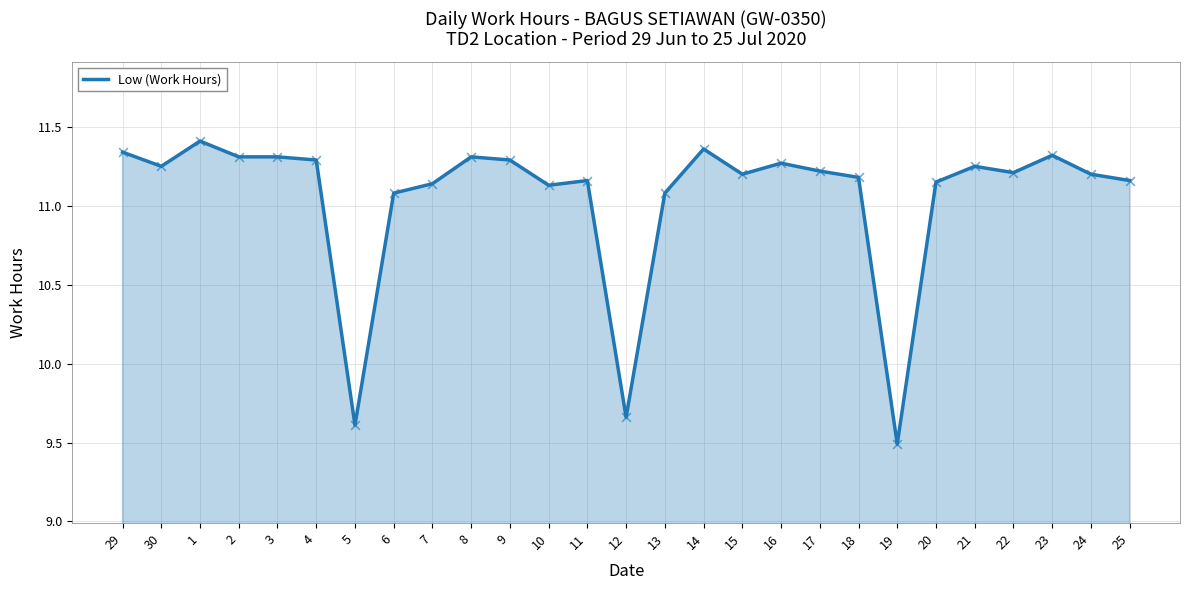

Approximately how many times larger is the value at 6 compared to 29?

1.0